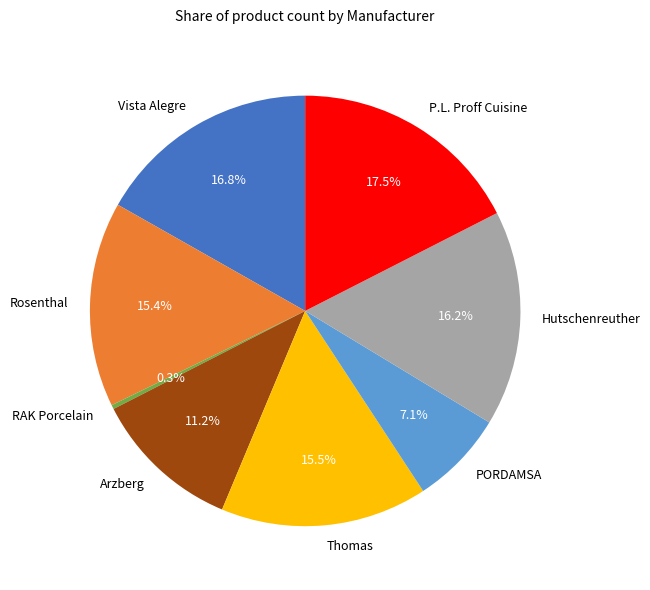

What percentage is the Hutschenreuther slice, to the nearest percent?

16%